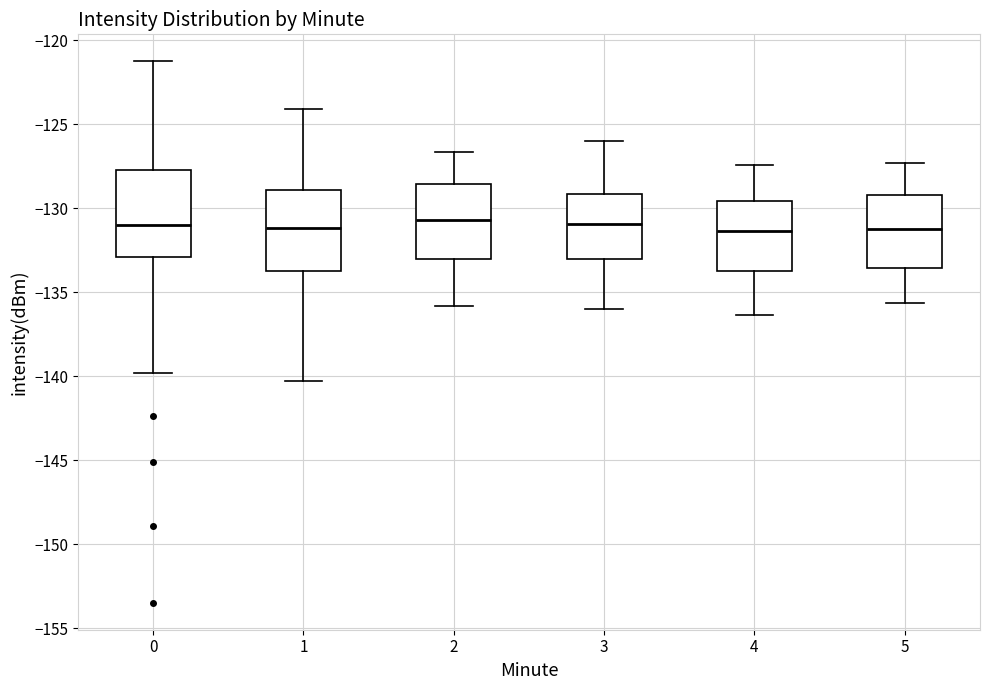

Where does the median line of the box at x = 5 sit on the y-axis? The values are not printed on the chart, so give them approximately, as read against the axis.

-131.5